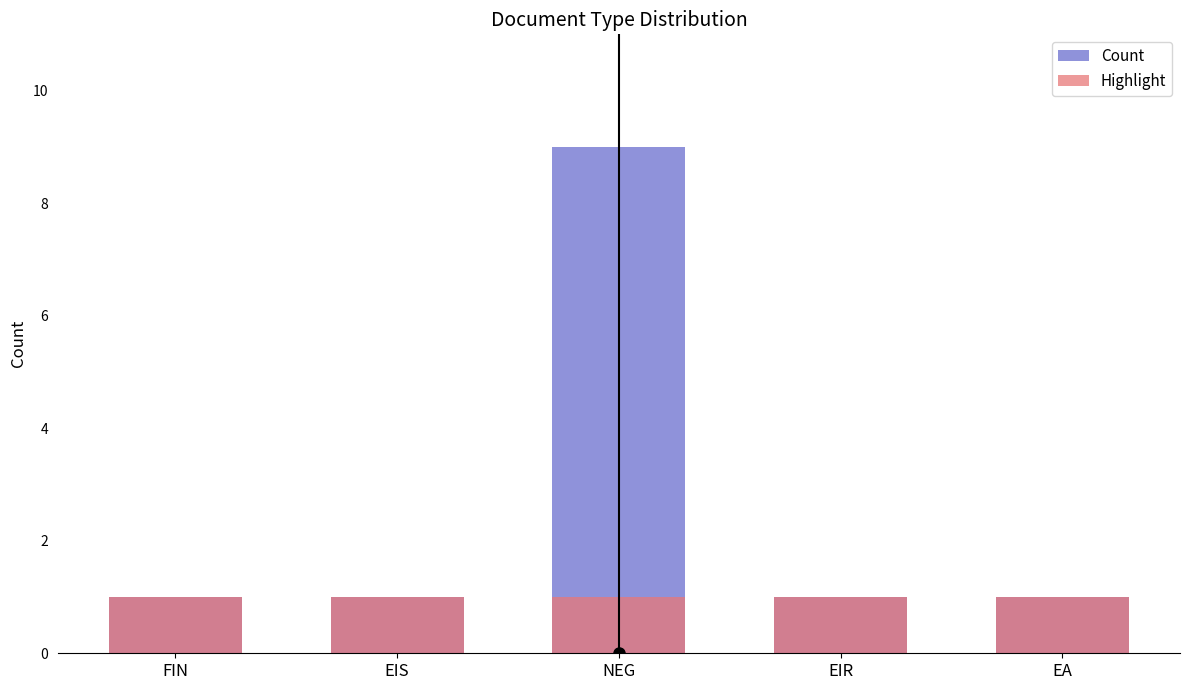

True or false: Count has a value of 6 at NEG.

False